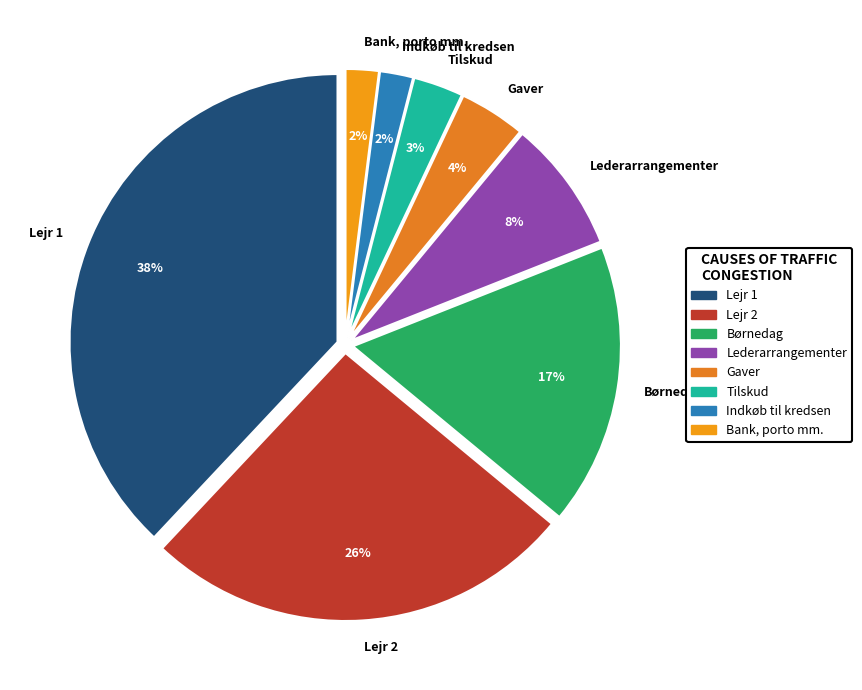

Which has a higher value, Lederarrangementer or Gaver?

Lederarrangementer